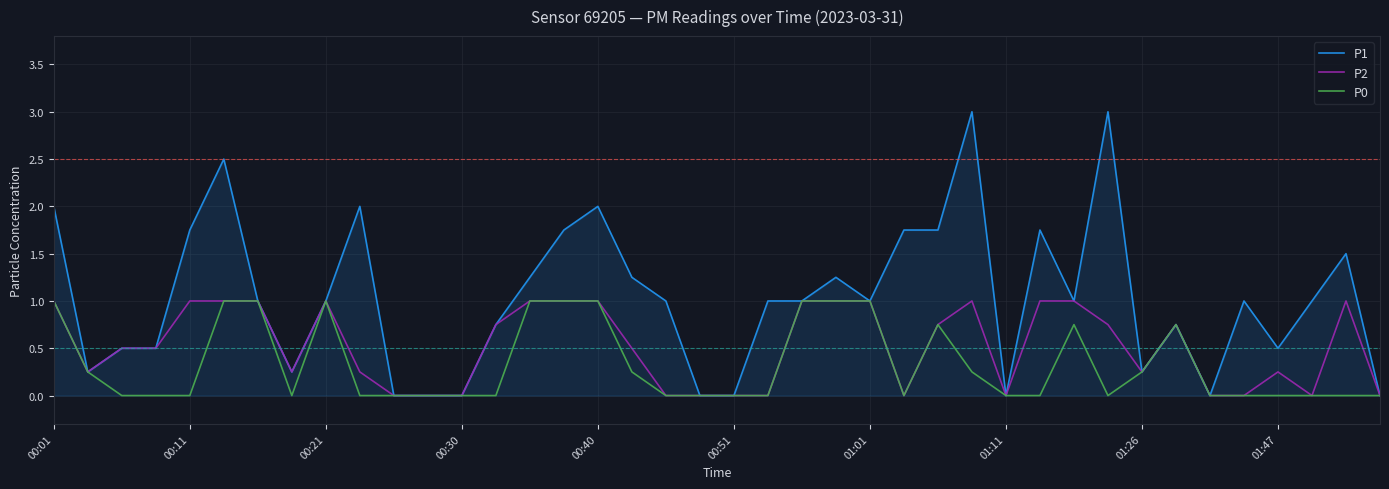

Which series has the largest range (max minus min)?

P1